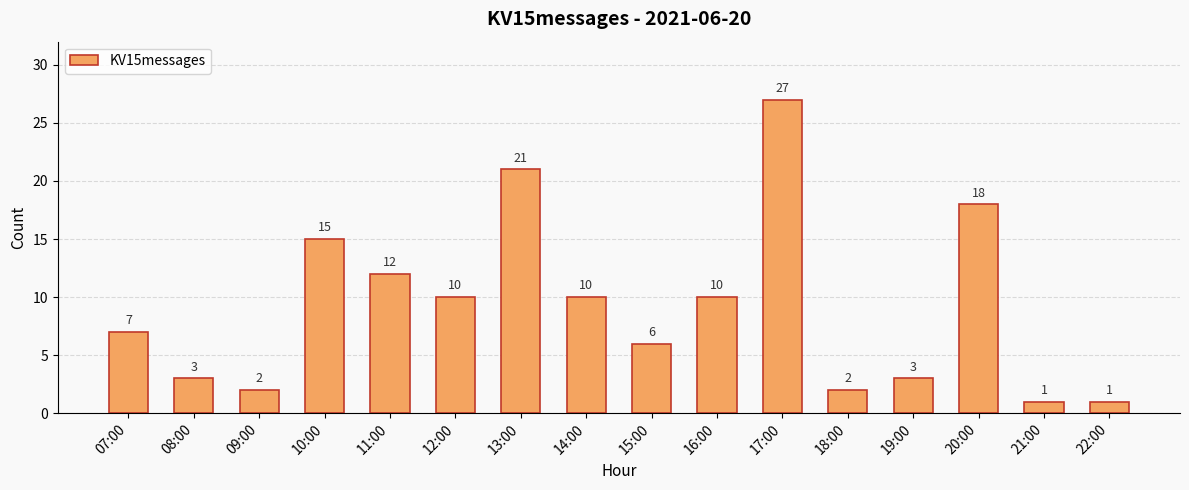

The value at 16:00 is 7. True or false?

False